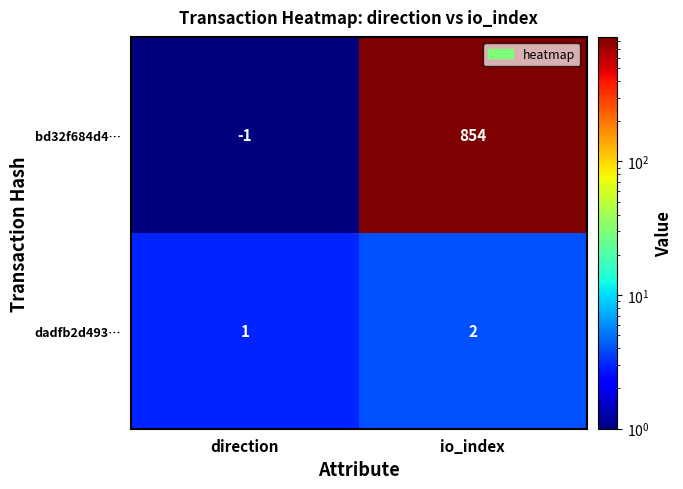

At how many categories does at least one series exceed 738?

1